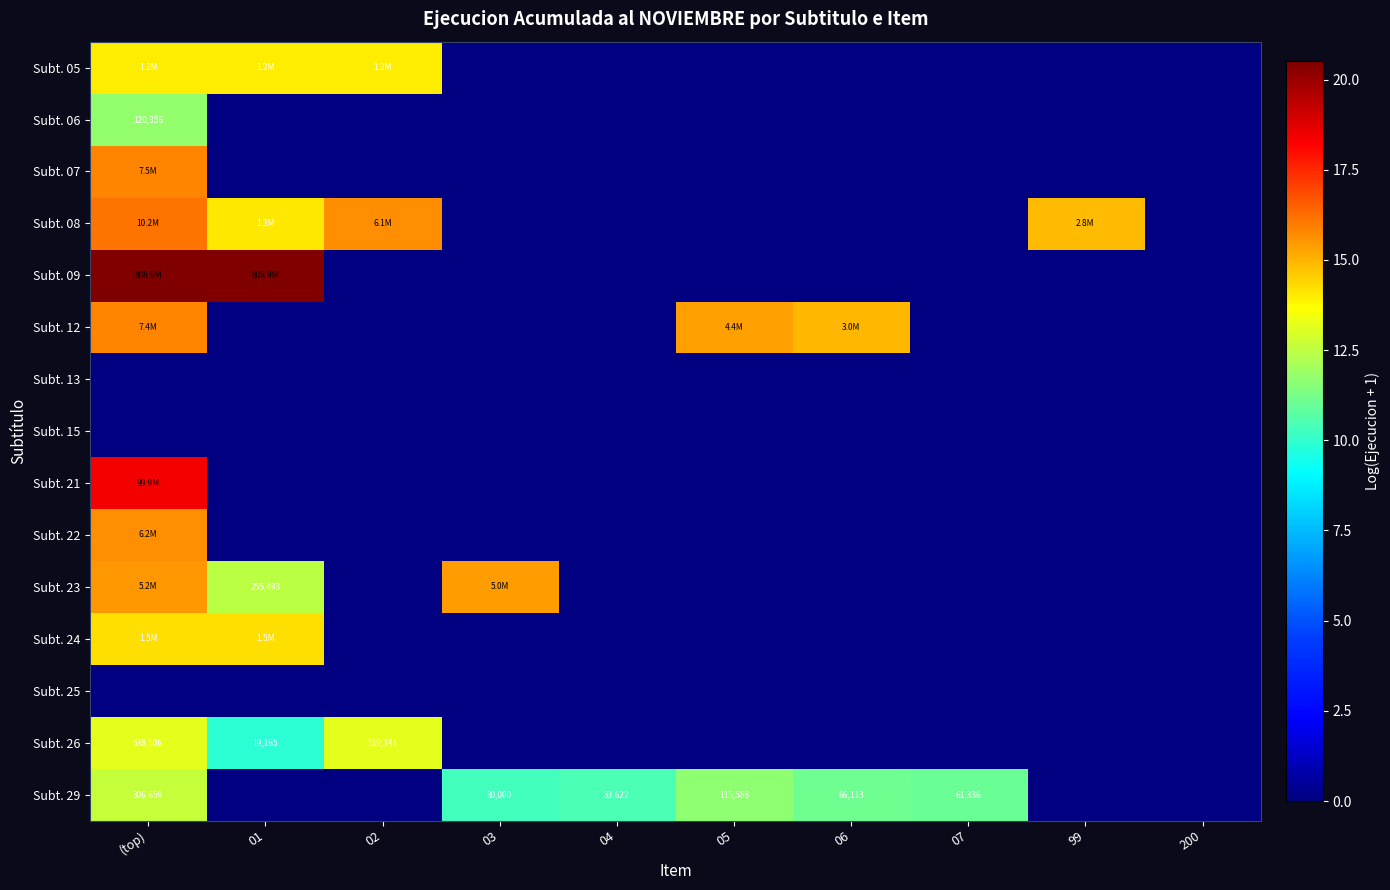

What is the maximum value shown in the chart?

20.5